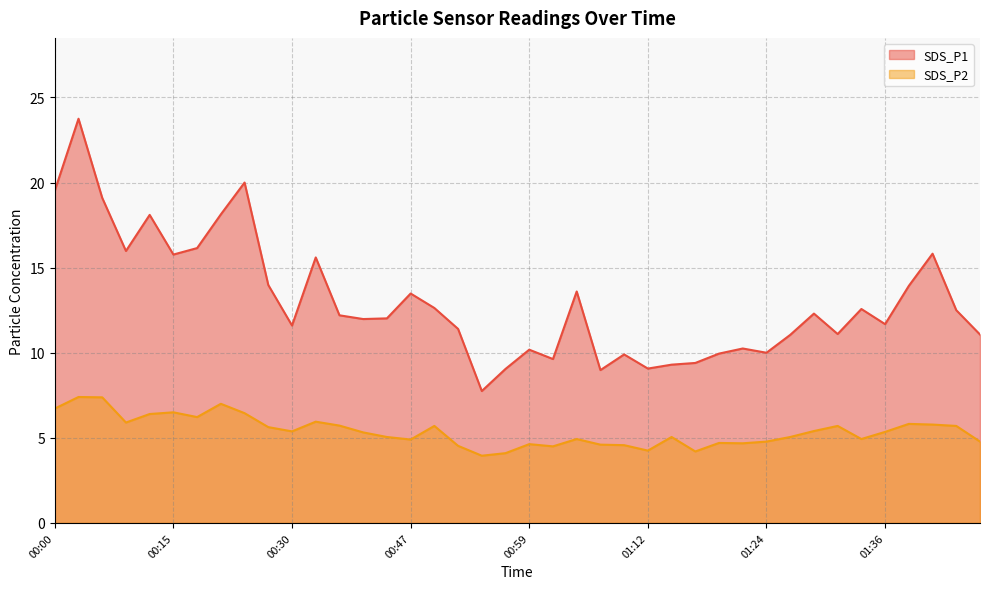

Is the value of SDS_P1 at 01:46 greater than the value of SDS_P2 at 01:07?

Yes